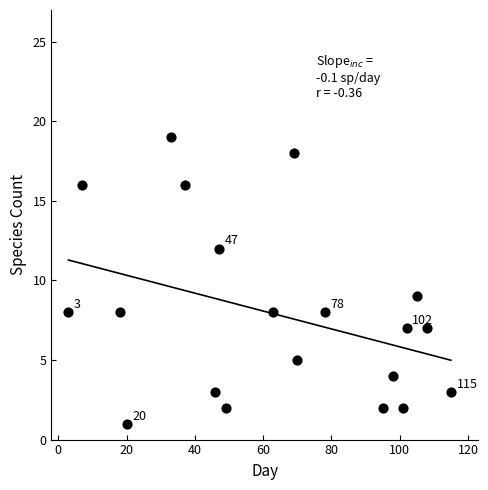

What is the range of X values (max minus min)?

112